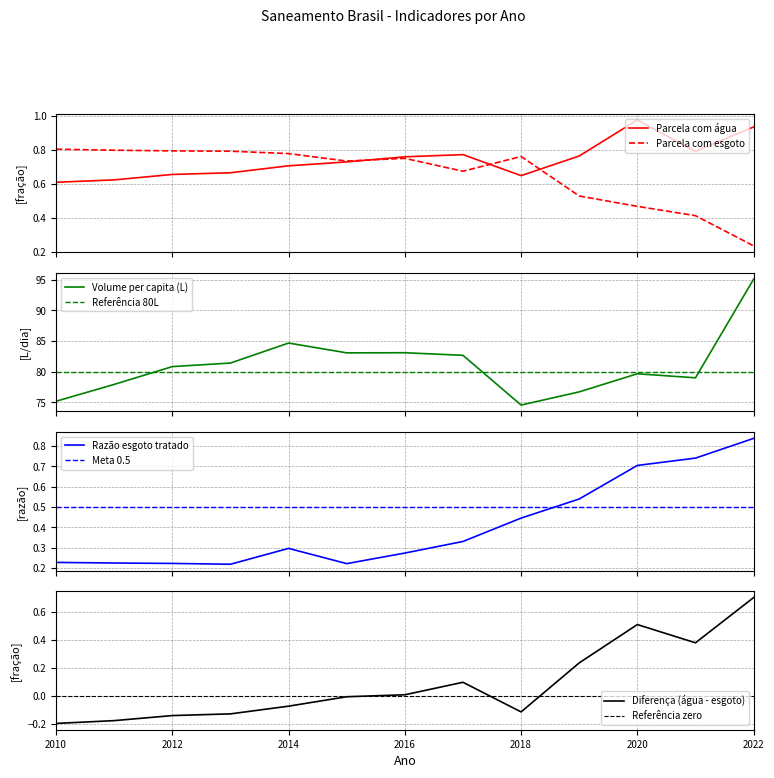

How many interior local valleys does the Volume per capita (L) series have?

3